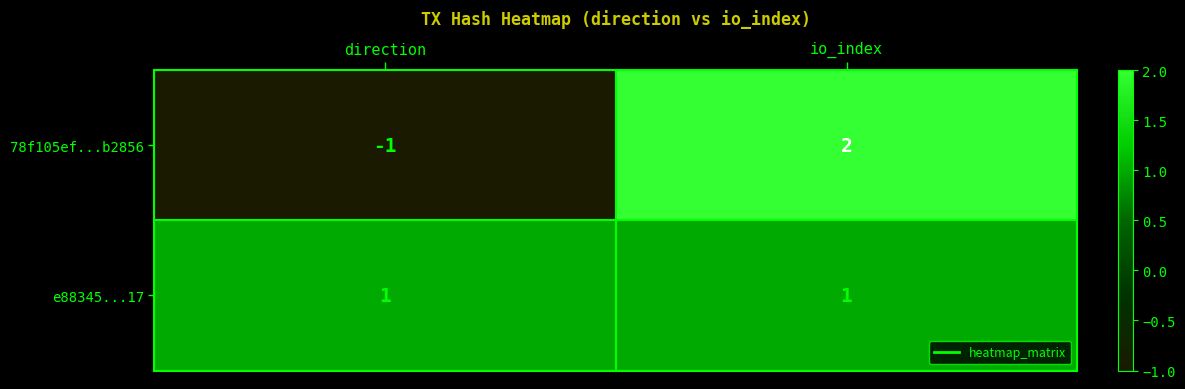

The 78f105ef...b2856 series shows -1 at direction. True or false?

True